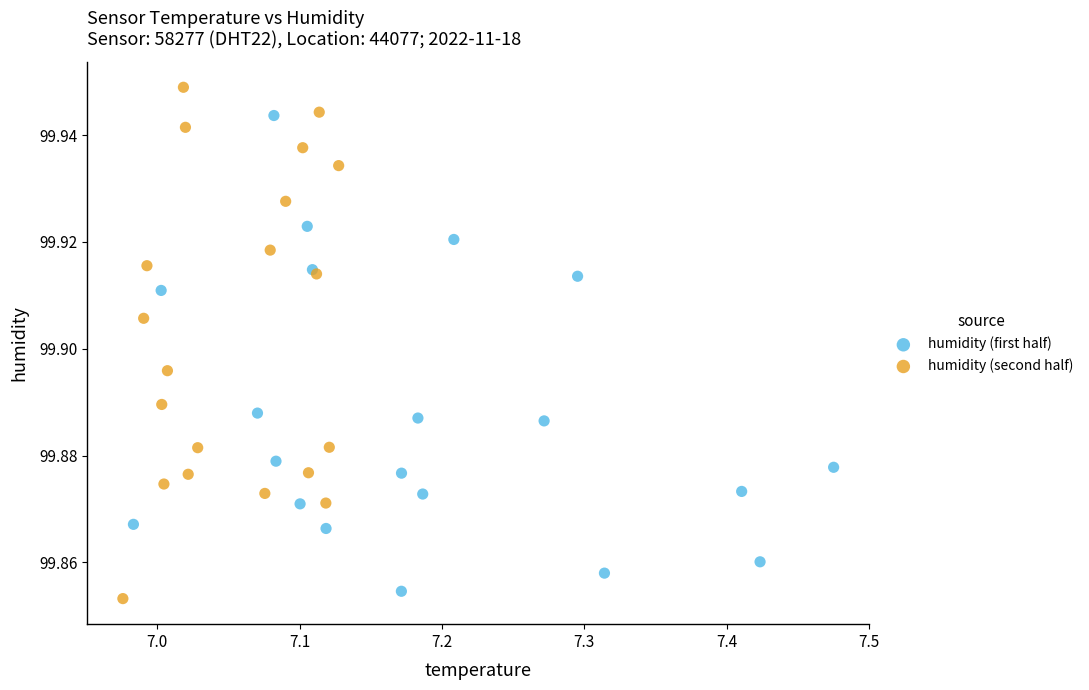

Which series reaches the maximum Y coordinate?

humidity (second half)